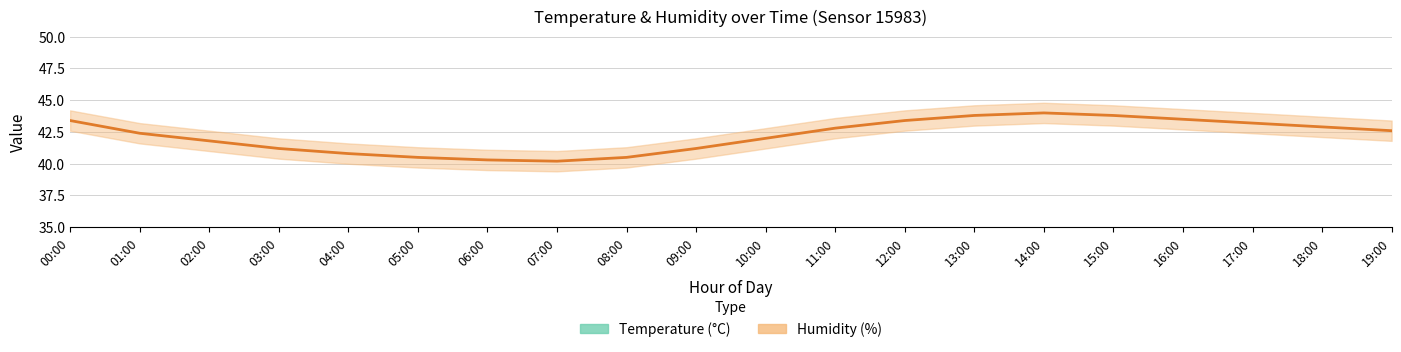

At which category is the sum across all series the highest?

14:00